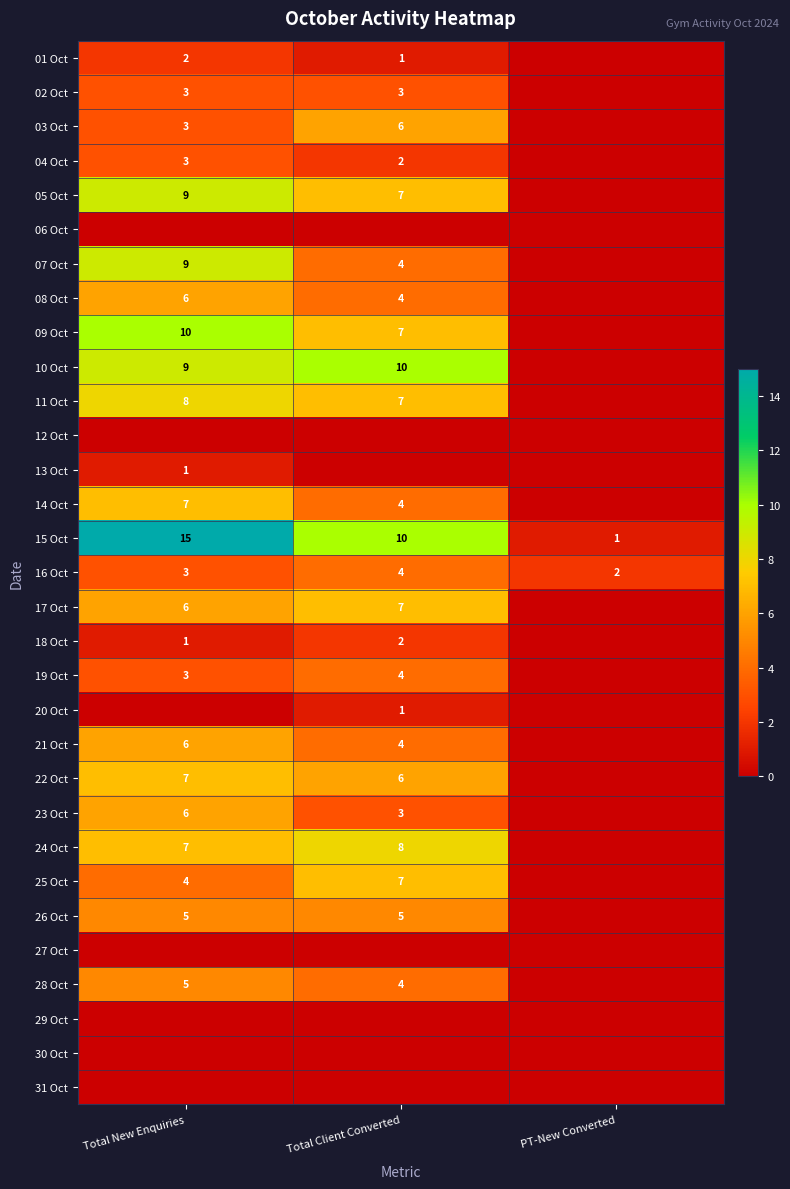

The value of 18 Oct at Total New Enquiries is 1. True or false?

True